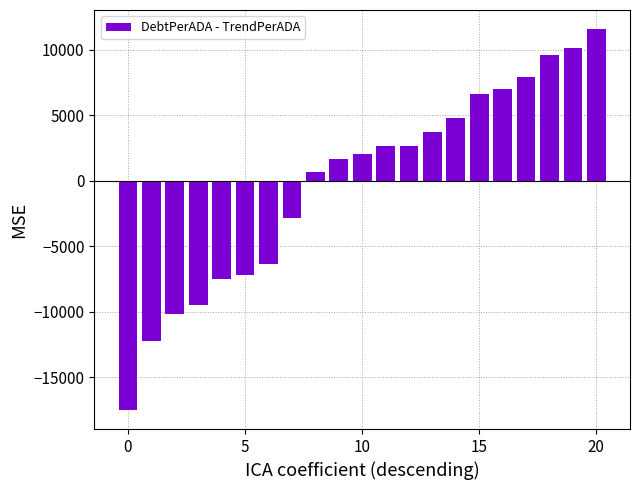

What is the smallest value displayed?

-17511.1